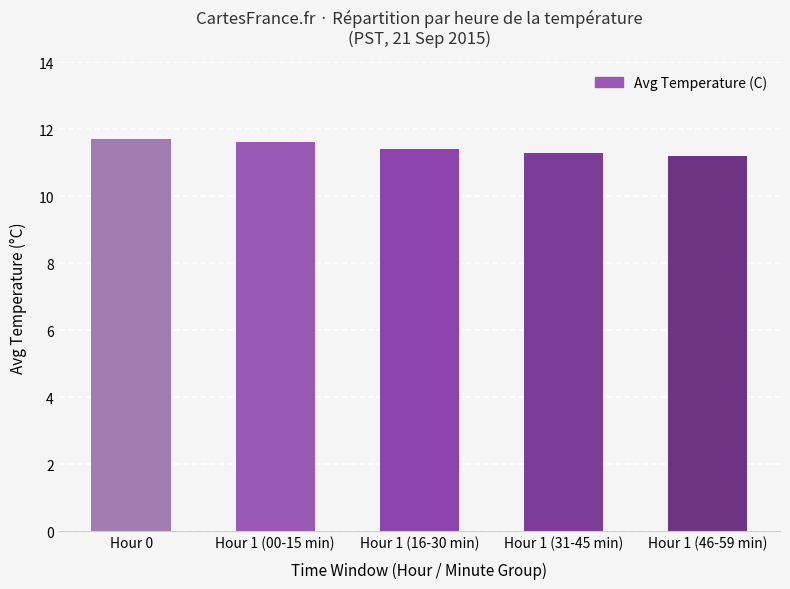

What is the difference between the second highest and second lowest values?

0.3